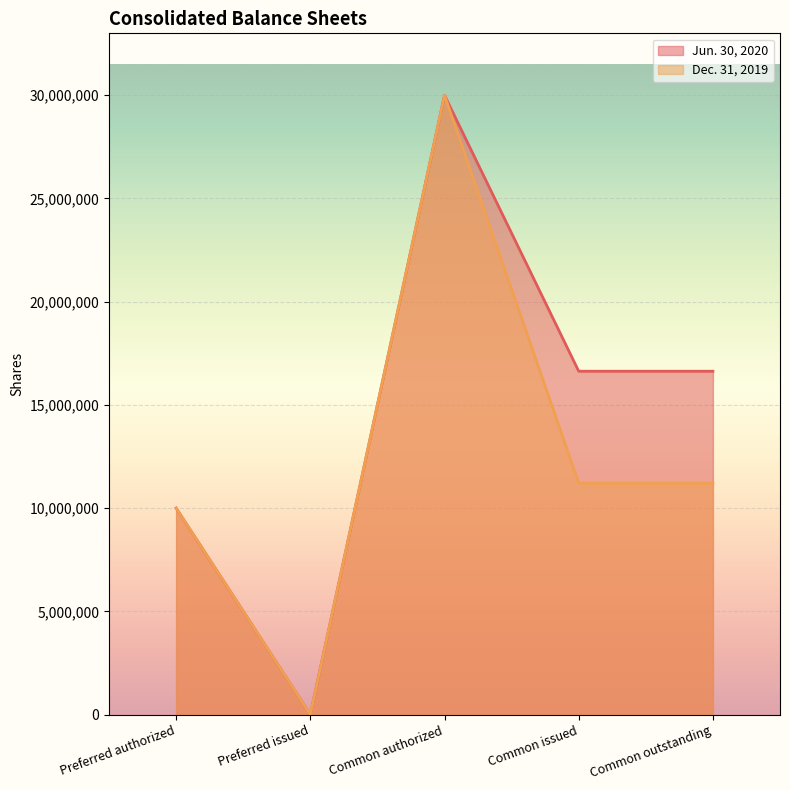

How many interior local valleys does the Jun. 30, 2020 series have?

1